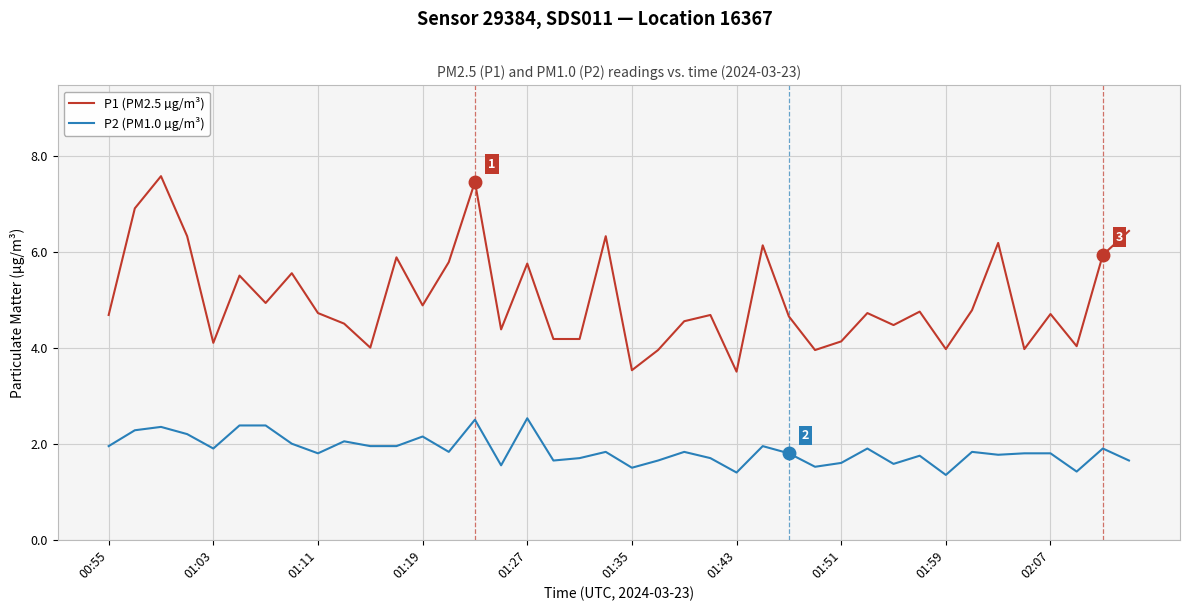

What is the minimum value shown in the chart?

1.4